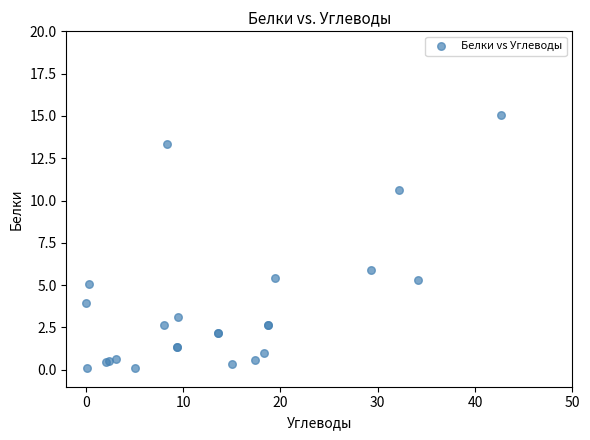

What Y value in the scatter plot is closest to 7?

5.9